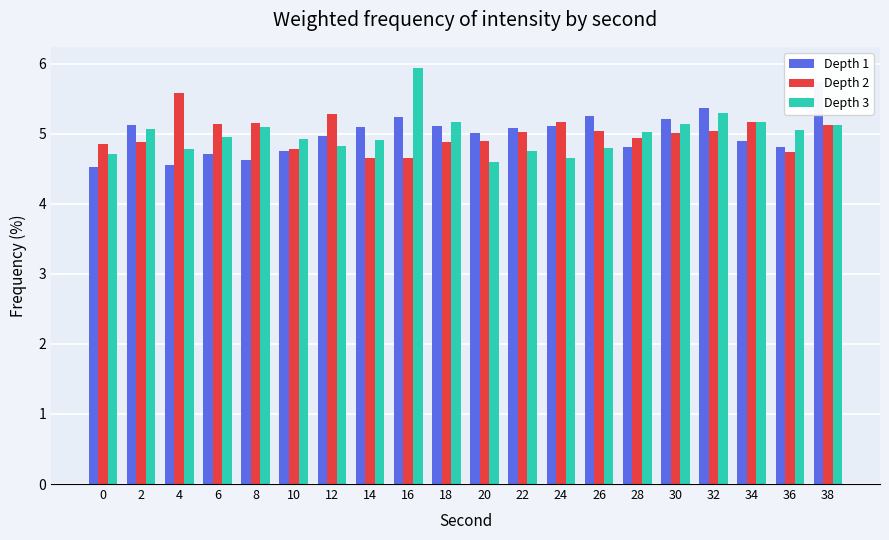

Where is Depth 3 nearest to the value 5?

28